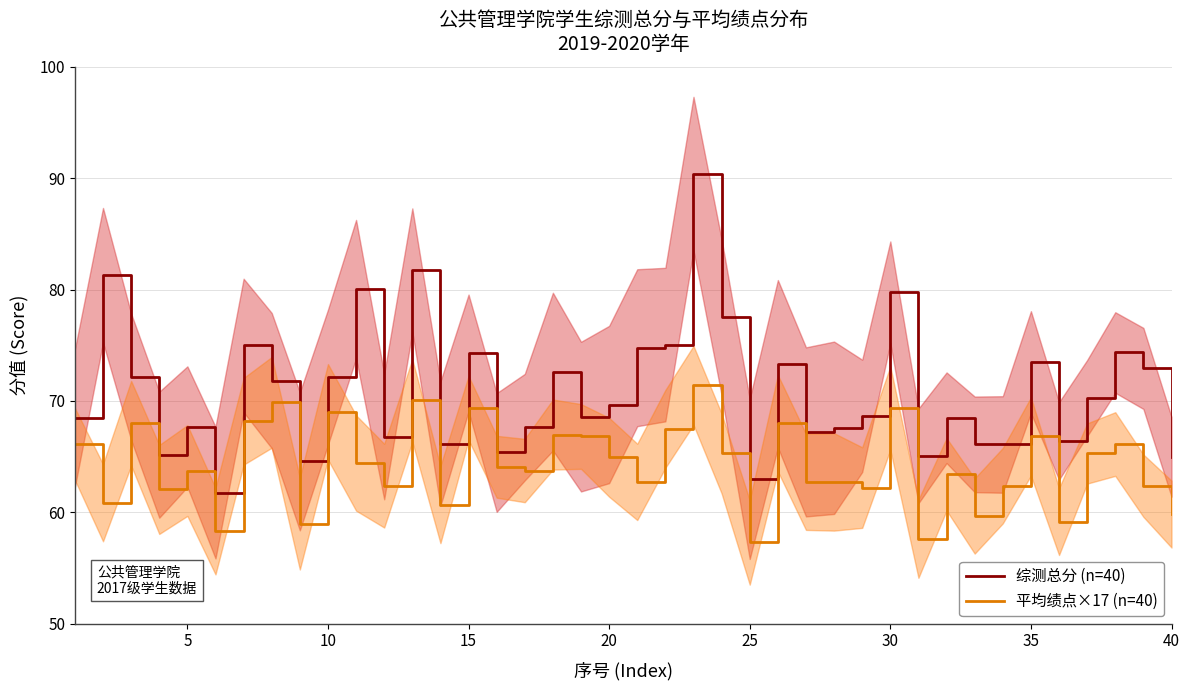

Is it true that 综测总分 (n=40) equals 106.9 at 35?

False